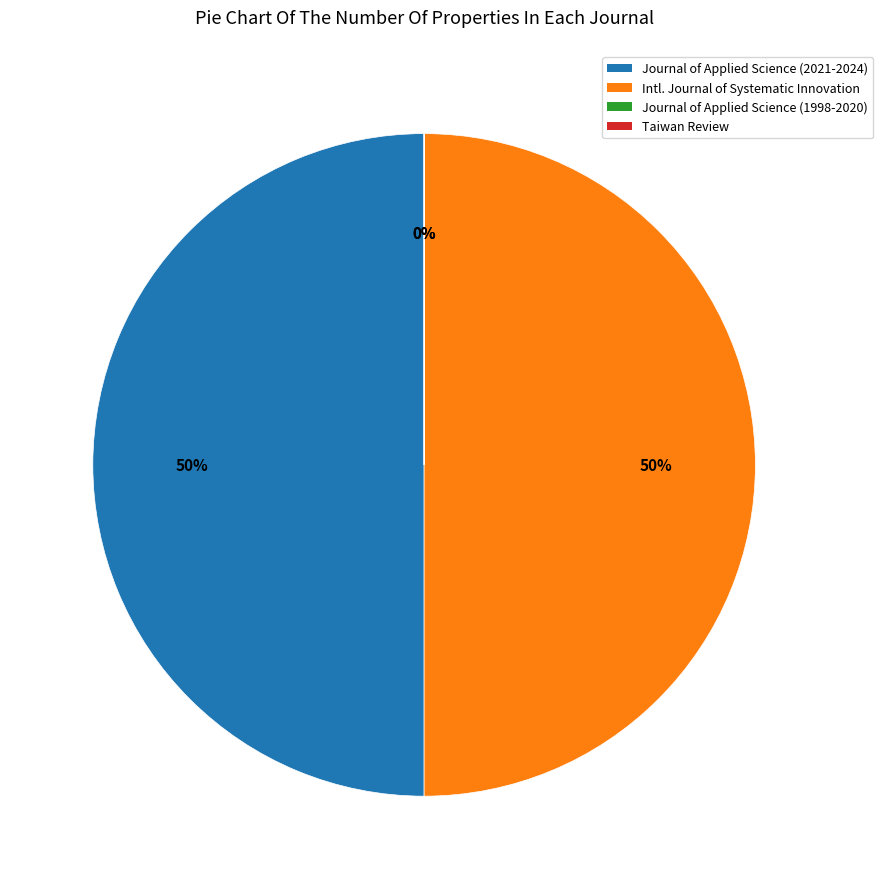

To the nearest percent, what is the average slice percentage?

25%